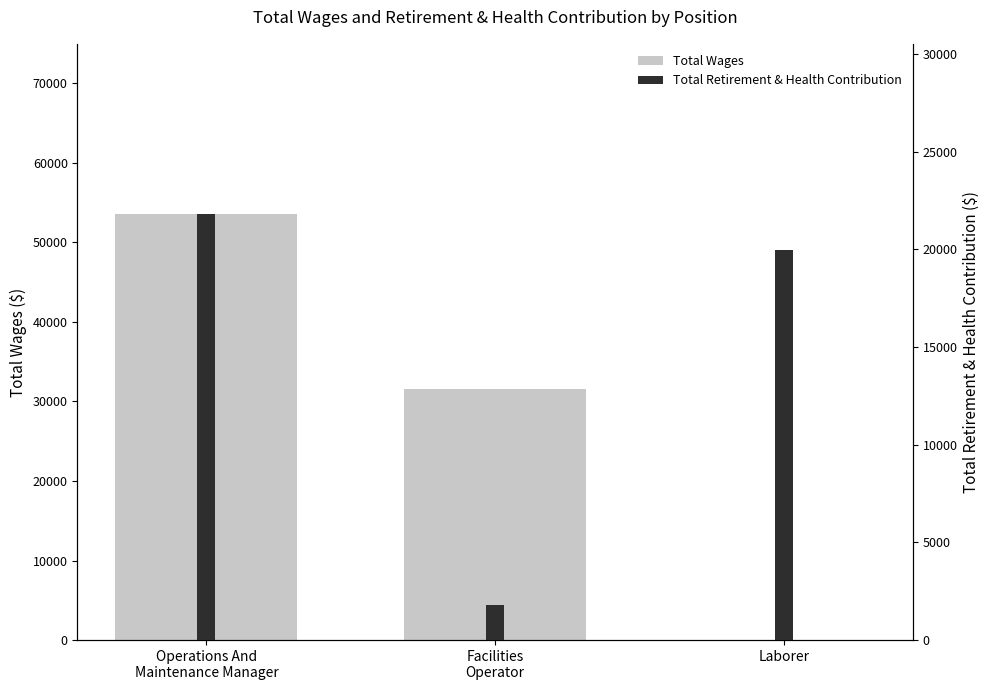

Which series has the largest total across all categories?

Total Wages